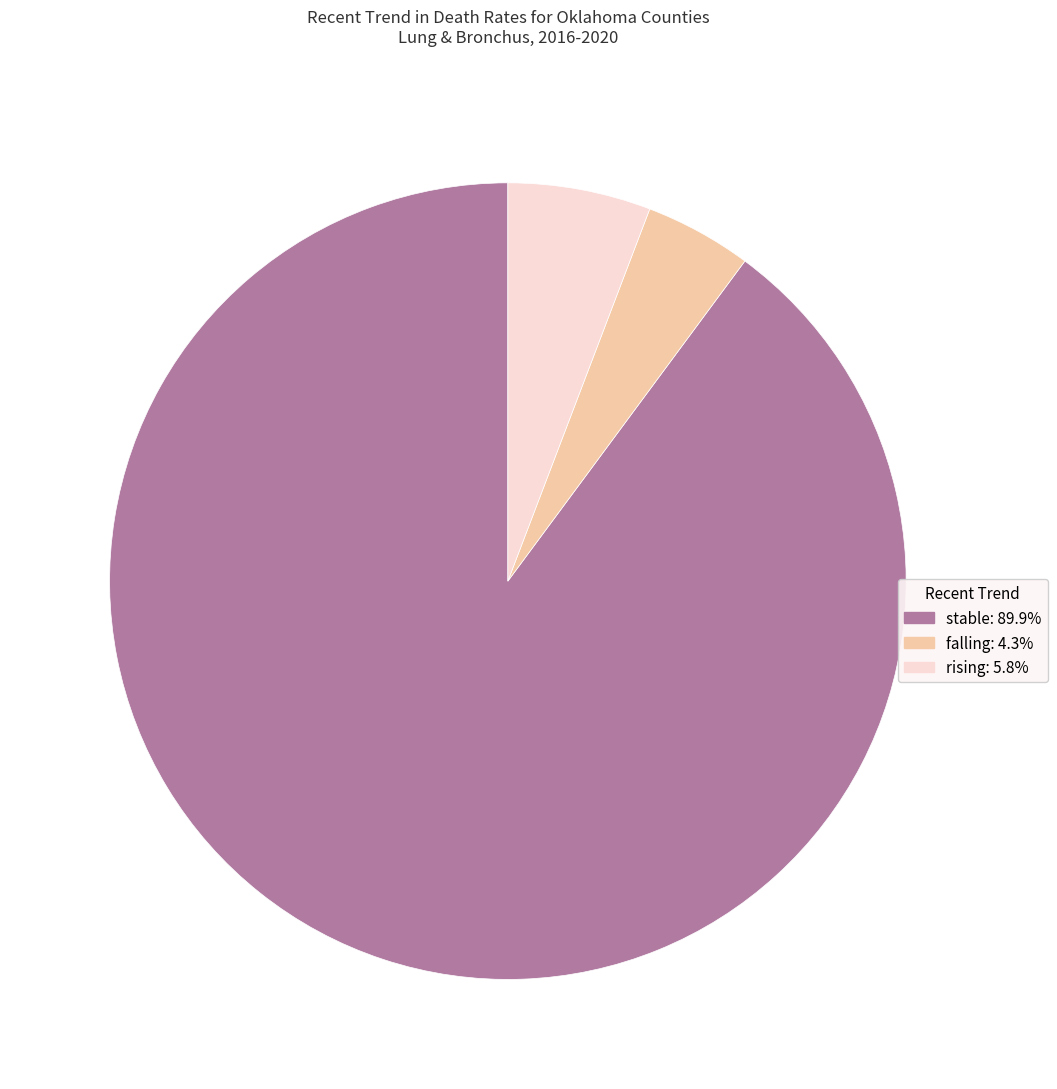

Is there a majority slice in this chart?

Yes